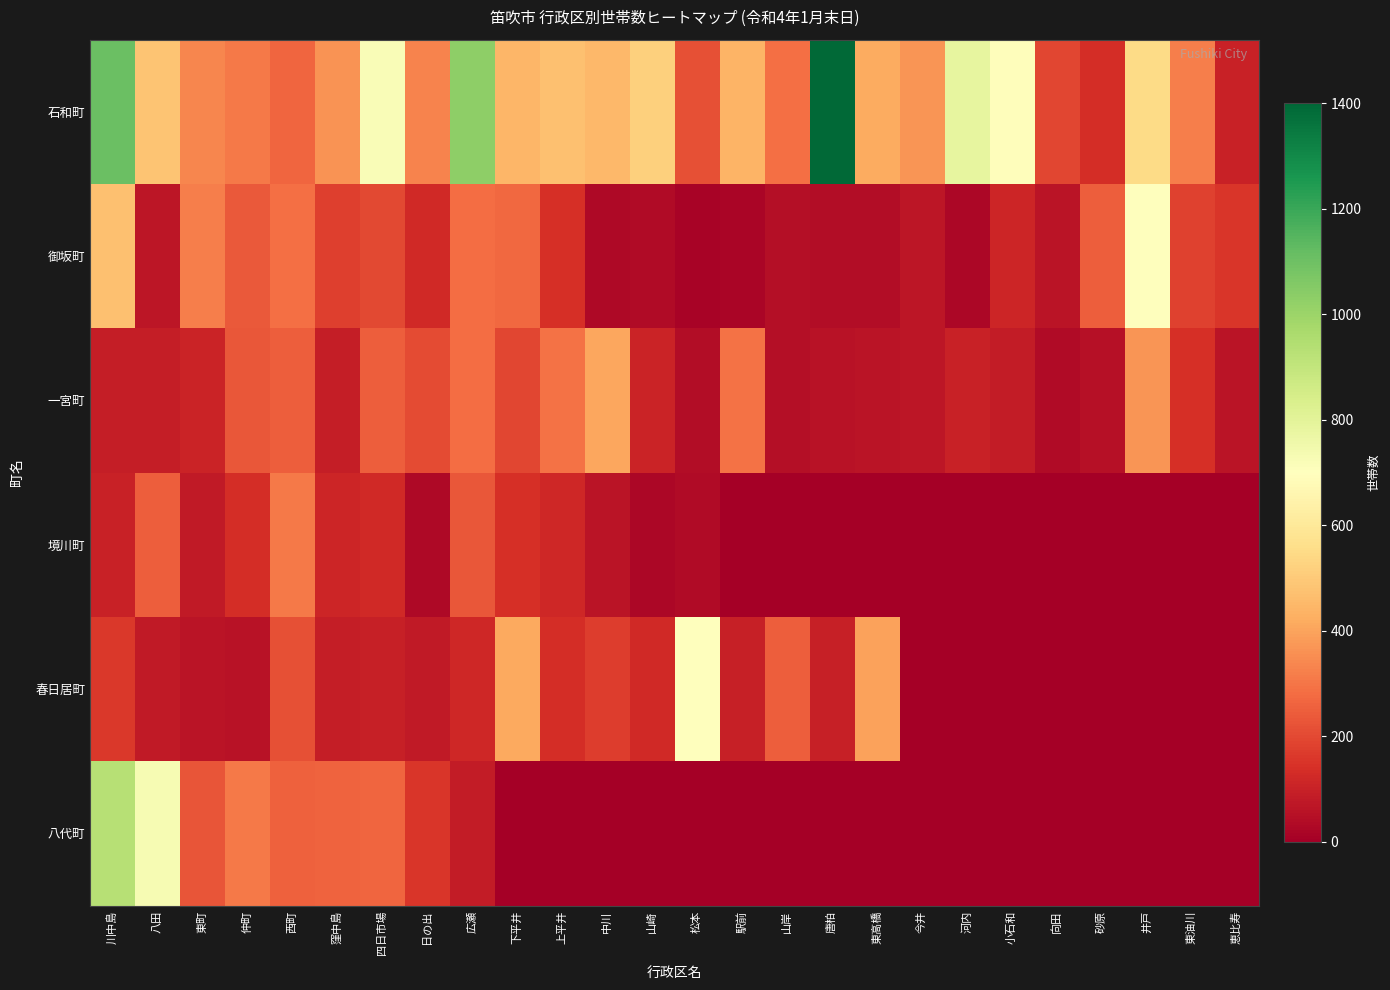

Which series has the largest total across all categories?

石和町